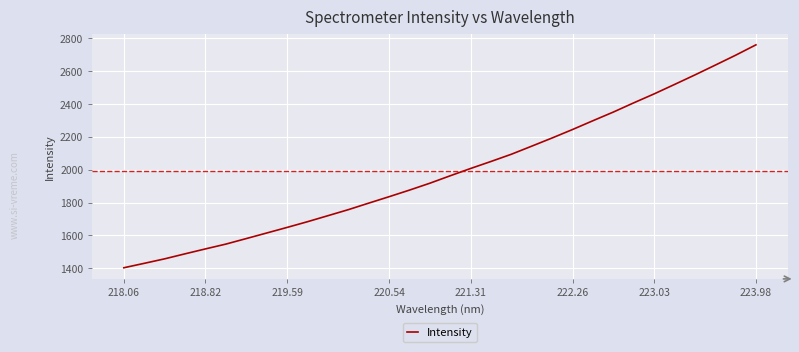

Does the chart display data point markers on the line(s)?

No